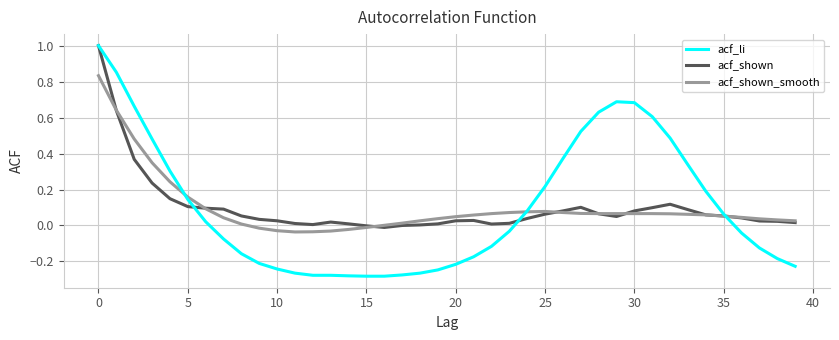

How many distinct data groups are displayed?

3